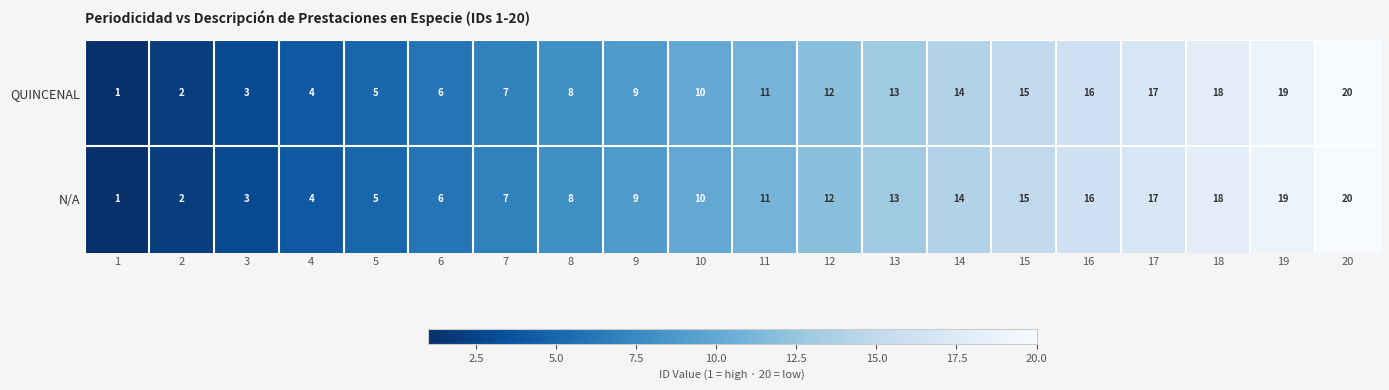

What is the difference between the maximum and minimum values in the QUINCENAL series?

19